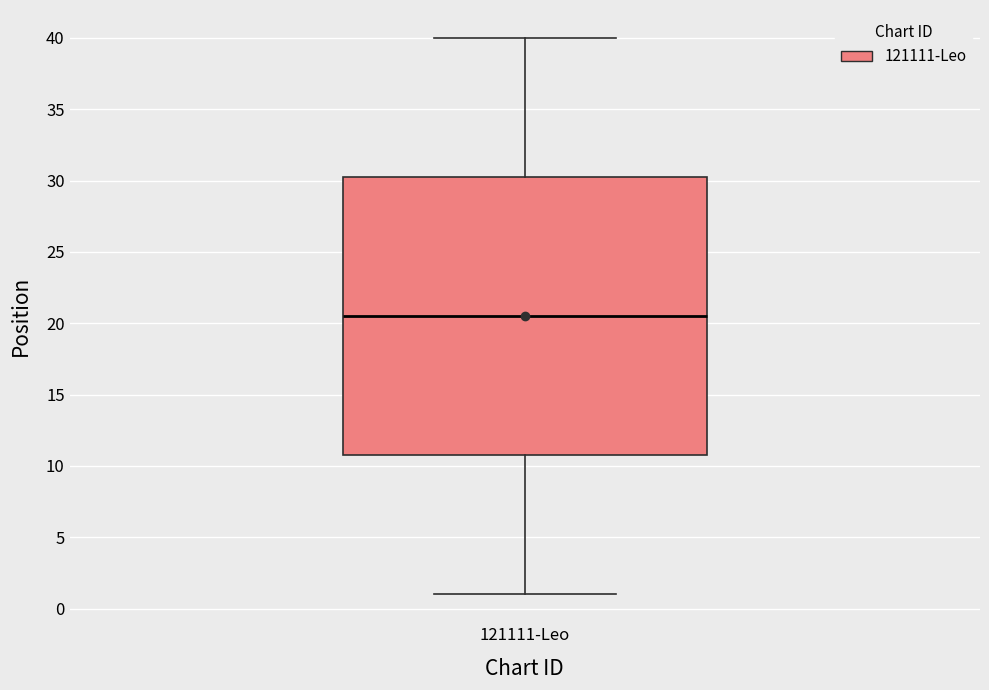

Transcribe this box plot: give where the median line is, the range the box spans, and where the two whiskers end, as read against the y-axis. The values are not printed on the chart, so give them approximately, as read against the axis.

median 20.5, box 11.0 to 30.5, whiskers 1.0 to 40.0